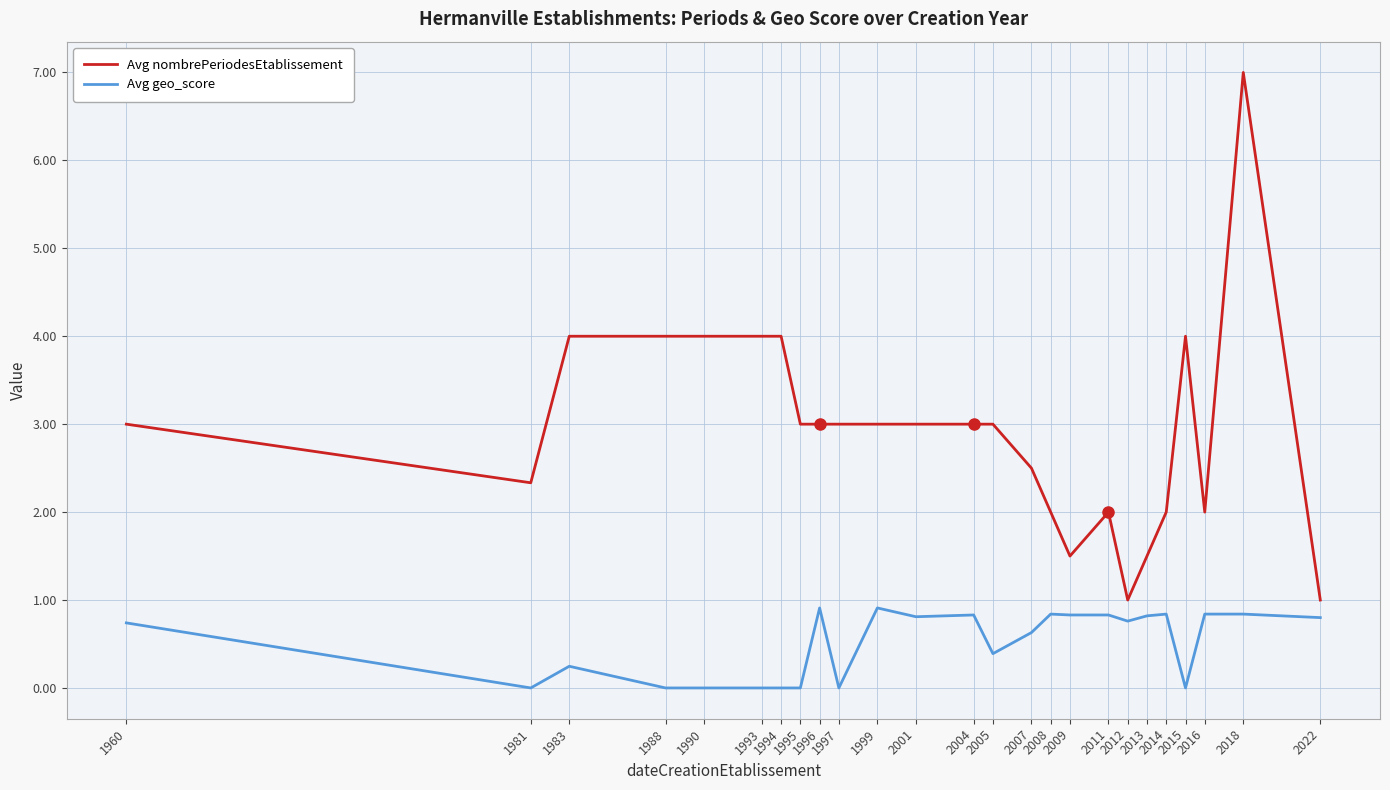

What is the maximum value shown in the chart?

7.0